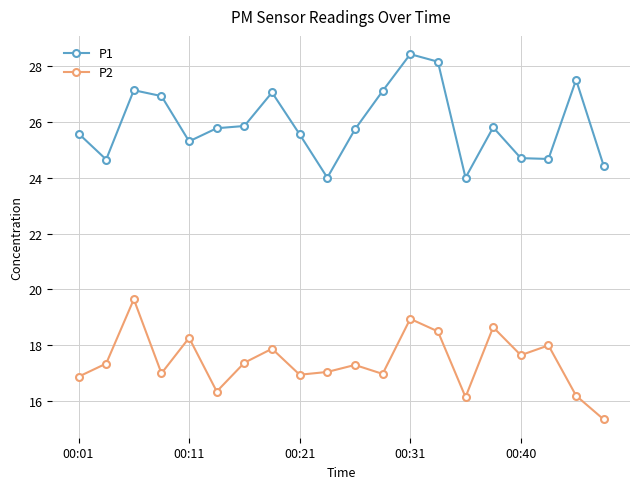

Rank the series by their maximum value, from lowest to highest.

P2, P1